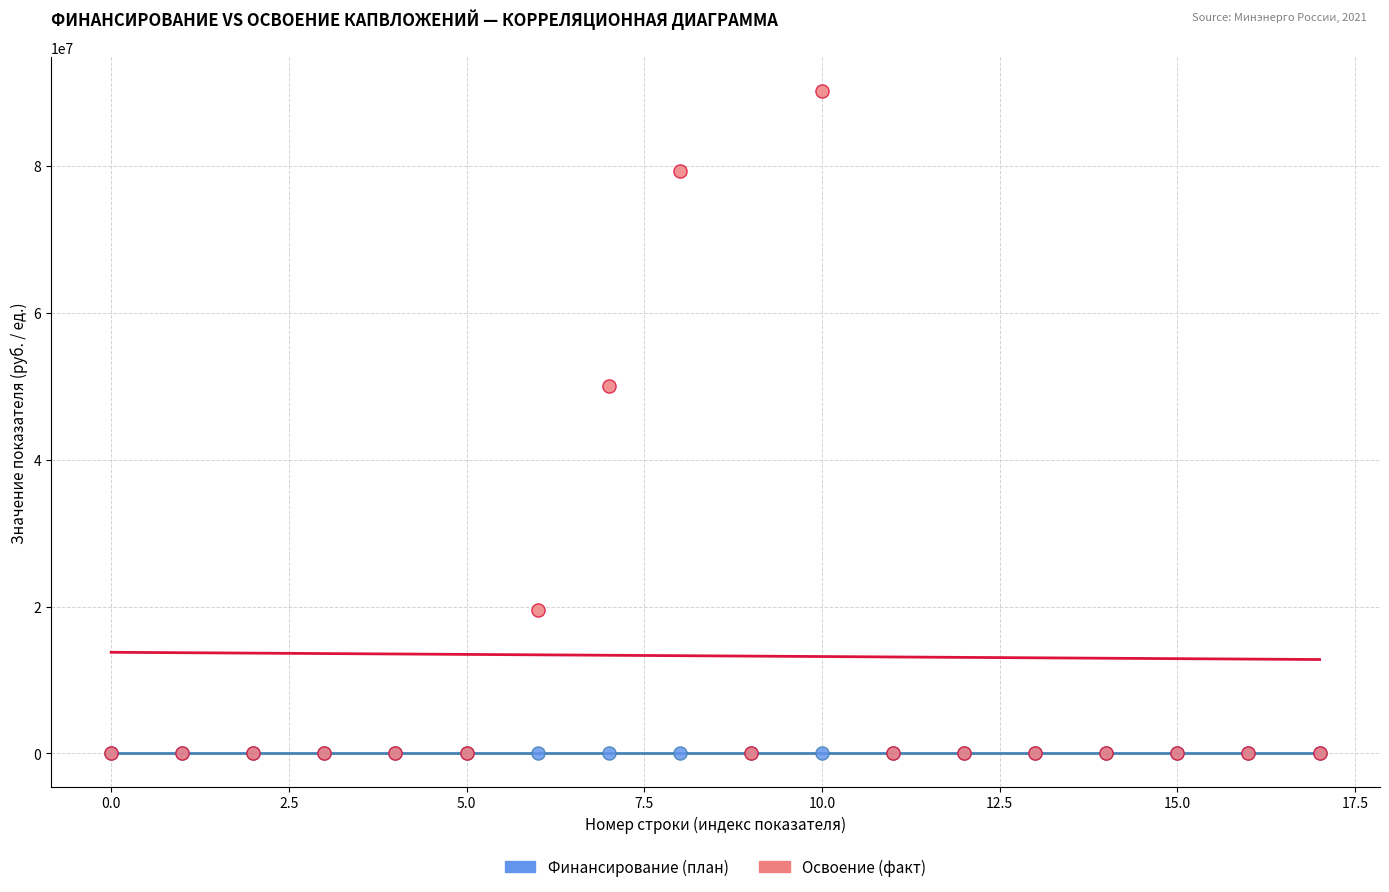

Across all series, what Y value is closest to 45119759?

50000000.0